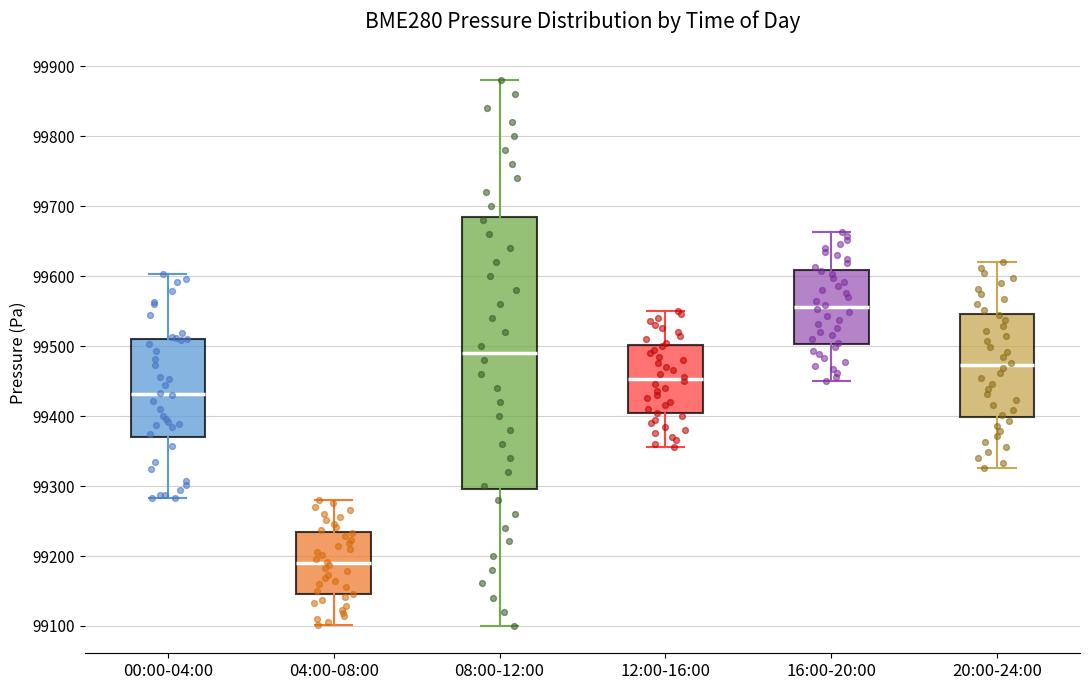

Where is the upper edge of the box for 20:00-24:00 on the y-axis? The values are not printed on the chart, so give them approximately, as read against the axis.

99550